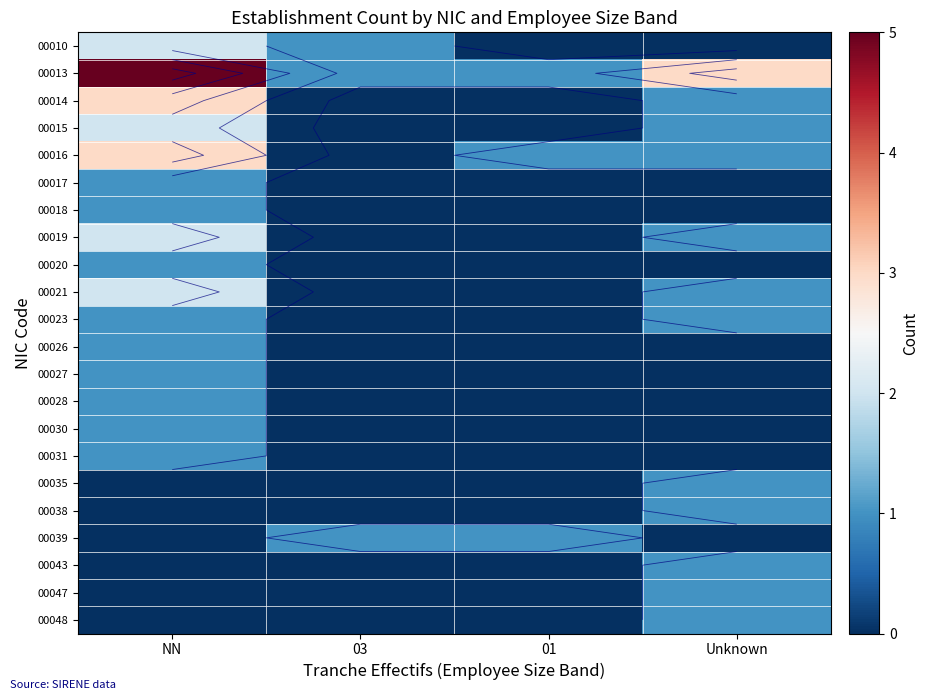

What is the difference between the 00023 values at 03 and NN?

1